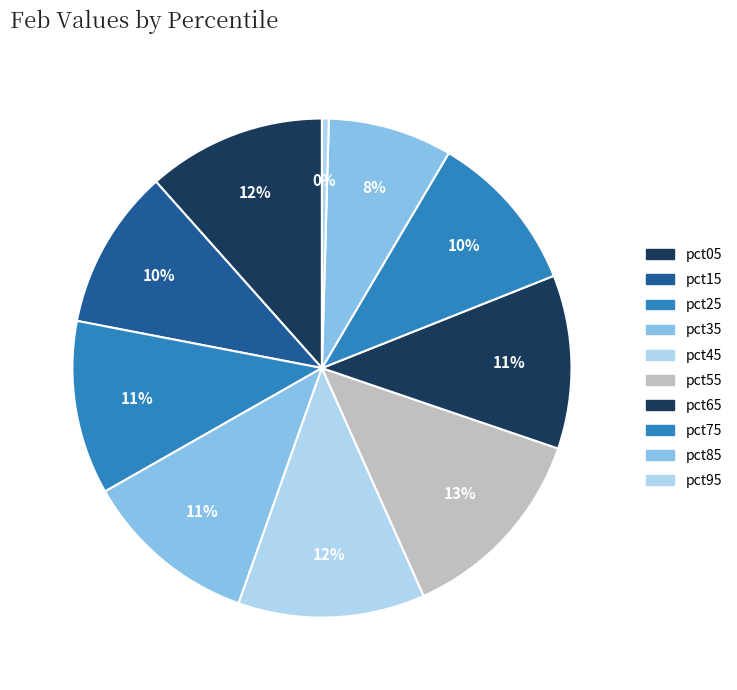

Rank the categories by value from lowest to highest.

pct95, pct85, pct15, pct75, pct65, pct25, pct35, pct05, pct45, pct55